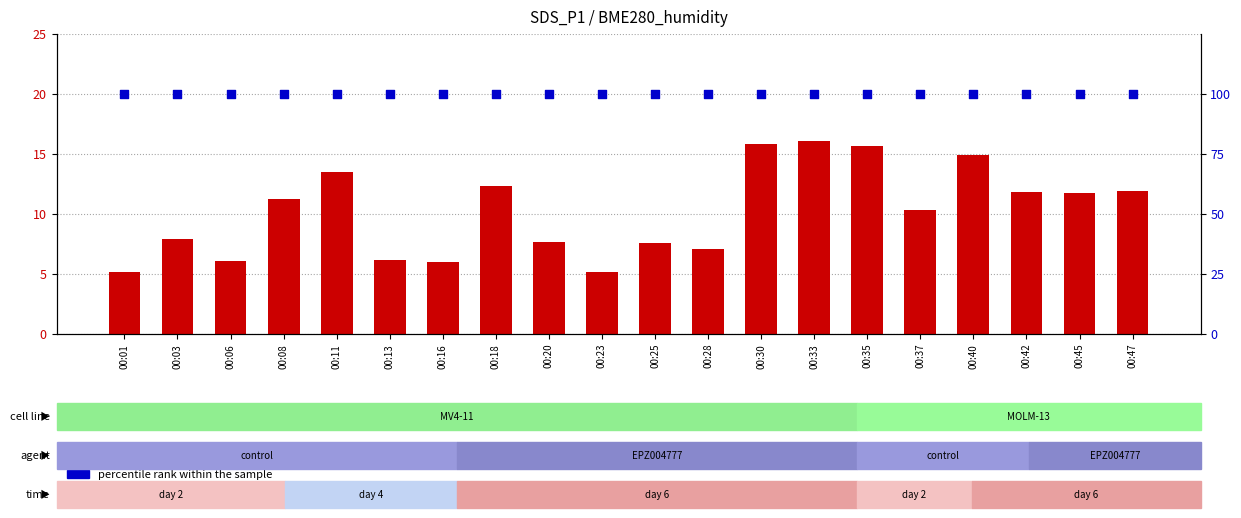

At which category is the sum across all series the highest?

00:33